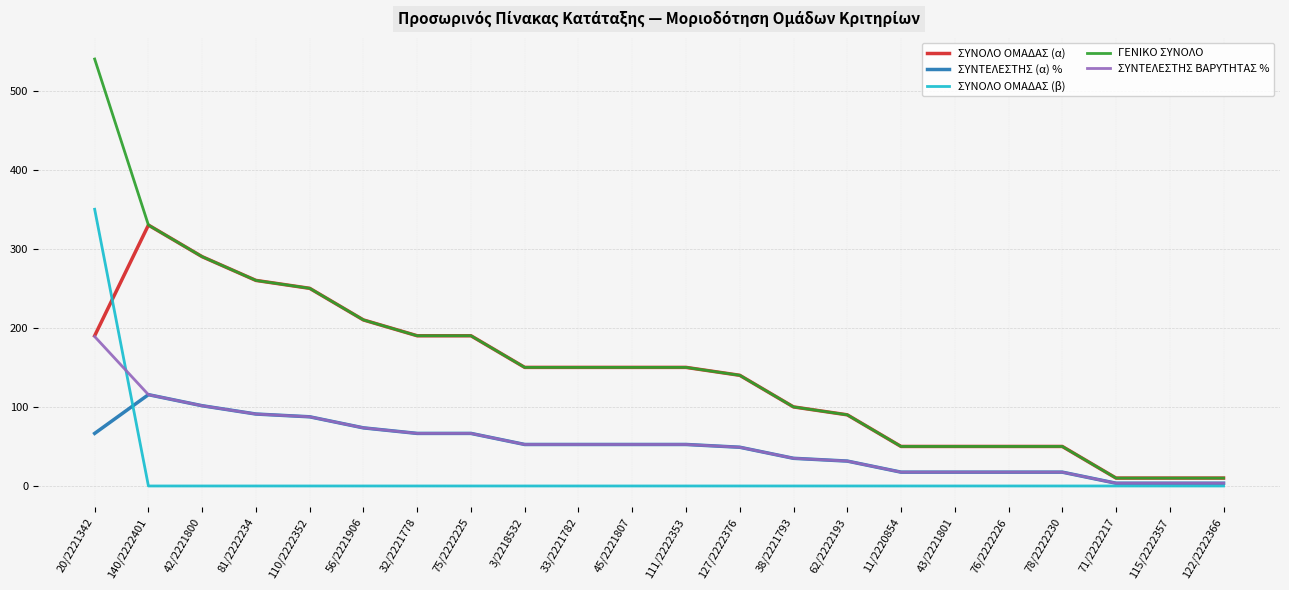

Reading left to right, what are all the values shown in this chart?

ΣΥΝΟΛΟ ΟΜΑΔΑΣ (α): 20/2221342=190.0	140/2222401=330.0	42/2221800=290.0	81/2222234=260.0	110/2222352=250.0	56/2221906=210.0	32/2221778=190.0	75/2222225=190.0	3/2218532=150.0	33/2221782=150.0	45/2221807=150.0	111/2222353=150.0	127/2222376=140.0	38/2221793=100.0	62/2222193=90.0	11/2220854=50.0	43/2221801=50.0	76/2222226=50.0	78/2222230=50.0	71/2222217=10.0	115/2222357=10.0	122/2222366=10.0
ΣΥΝΤΕΛΕΣΤΗΣ (α) %: 20/2221342=66.5	140/2222401=115.5	42/2221800=101.5	81/2222234=91.0	110/2222352=87.5	56/2221906=73.5	32/2221778=66.5	75/2222225=66.5	3/2218532=52.5	33/2221782=52.5	45/2221807=52.5	111/2222353=52.5	127/2222376=49.0	38/2221793=35.0	62/2222193=31.5	11/2220854=17.5	43/2221801=17.5	76/2222226=17.5	78/2222230=17.5	71/2222217=3.5	115/2222357=3.5	122/2222366=3.5
ΣΥΝΟΛΟ ΟΜΑΔΑΣ (β): 20/2221342=350.0	140/2222401=0.0	42/2221800=0.0	81/2222234=0.0	110/2222352=0.0	56/2221906=0.0	32/2221778=0.0	75/2222225=0.0	3/2218532=0.0	33/2221782=0.0	45/2221807=0.0	111/2222353=0.0	127/2222376=0.0	38/2221793=0.0	62/2222193=0.0	11/2220854=0.0	43/2221801=0.0	76/2222226=0.0	78/2222230=0.0	71/2222217=0.0	115/2222357=0.0	122/2222366=0.0
ΓΕΝΙΚΟ ΣΥΝΟΛΟ: 20/2221342=540.0	140/2222401=330.0	42/2221800=290.0	81/2222234=260.0	110/2222352=250.0	56/2221906=210.0	32/2221778=190.0	75/2222225=190.0	3/2218532=150.0	33/2221782=150.0	45/2221807=150.0	111/2222353=150.0	127/2222376=140.0	38/2221793=100.0	62/2222193=90.0	11/2220854=50.0	43/2221801=50.0	76/2222226=50.0	78/2222230=50.0	71/2222217=10.0	115/2222357=10.0	122/2222366=10.0
ΣΥΝΤΕΛΕΣΤΗΣ ΒΑΡΥΤΗΤΑΣ %: 20/2221342=189.0	140/2222401=115.5	42/2221800=101.5	81/2222234=91.0	110/2222352=87.5	56/2221906=73.5	32/2221778=66.5	75/2222225=66.5	3/2218532=52.5	33/2221782=52.5	45/2221807=52.5	111/2222353=52.5	127/2222376=49.0	38/2221793=35.0	62/2222193=31.5	11/2220854=17.5	43/2221801=17.5	76/2222226=17.5	78/2222230=17.5	71/2222217=3.5	115/2222357=3.5	122/2222366=3.5